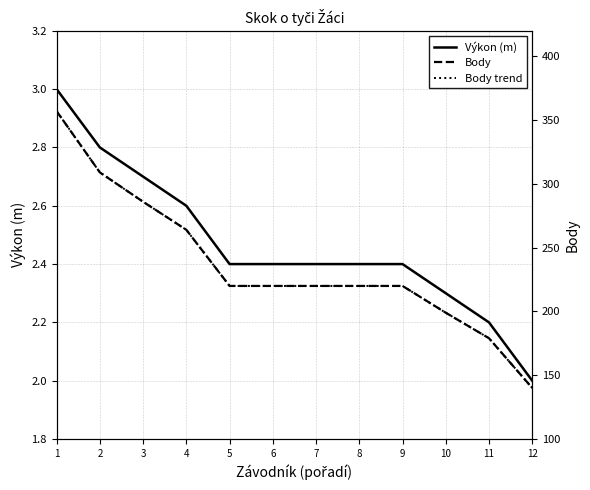

What is the lowest value of the Body series?

140.0